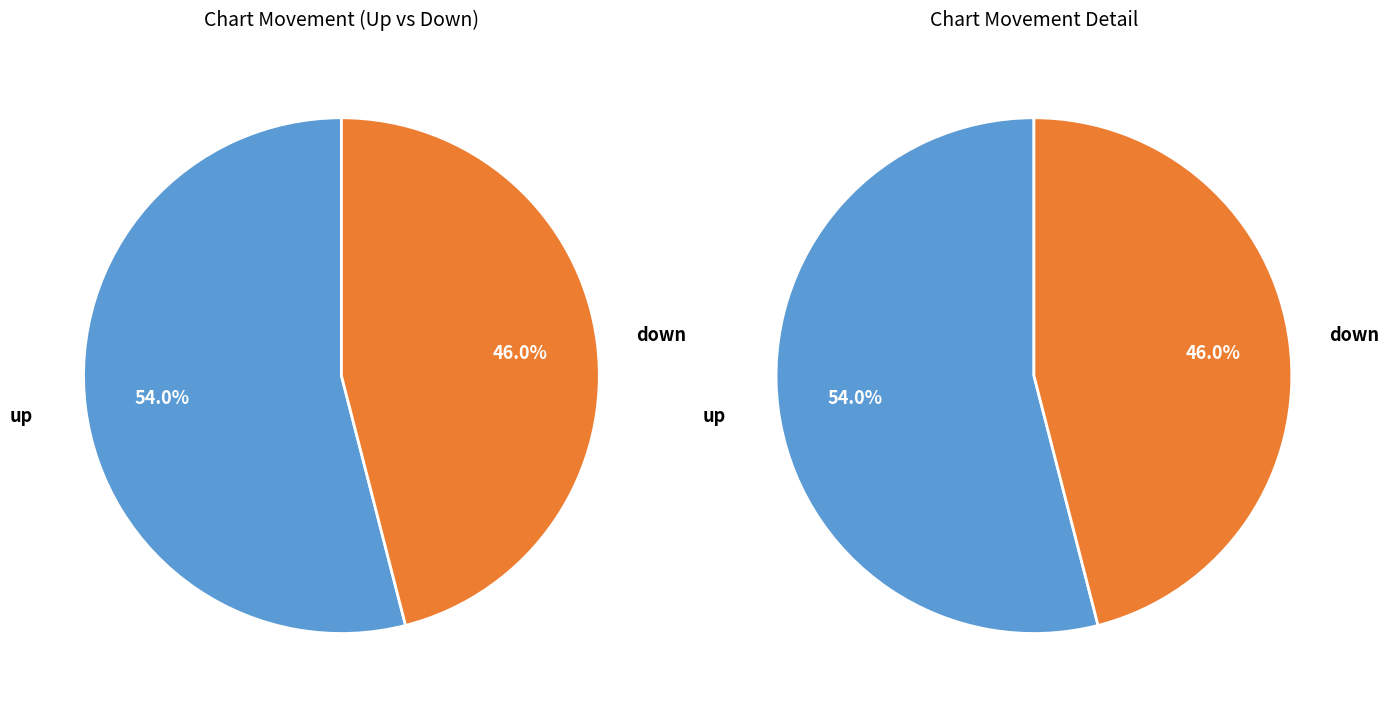

Is the sum of up and down greater than half?

Yes